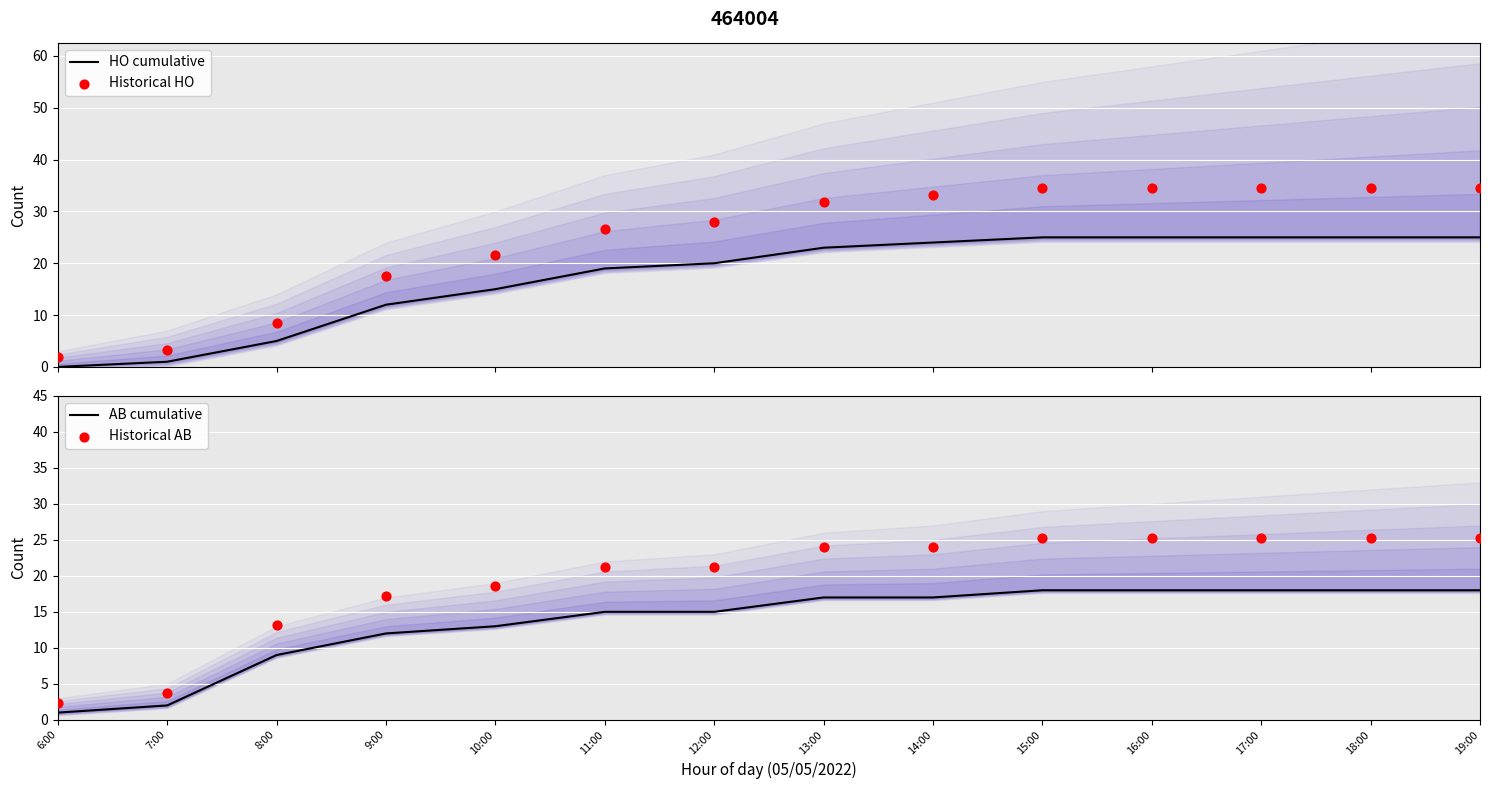

Which series has the largest Y range (max minus min)?

Historical HO